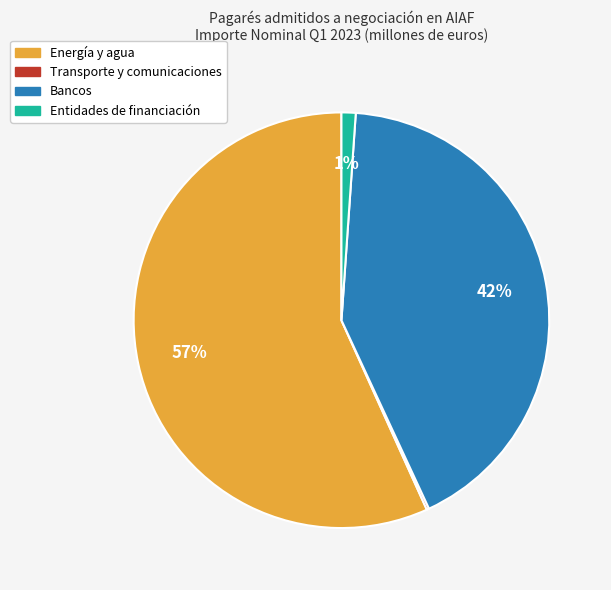

To the nearest percent, what is the average slice percentage?

25%